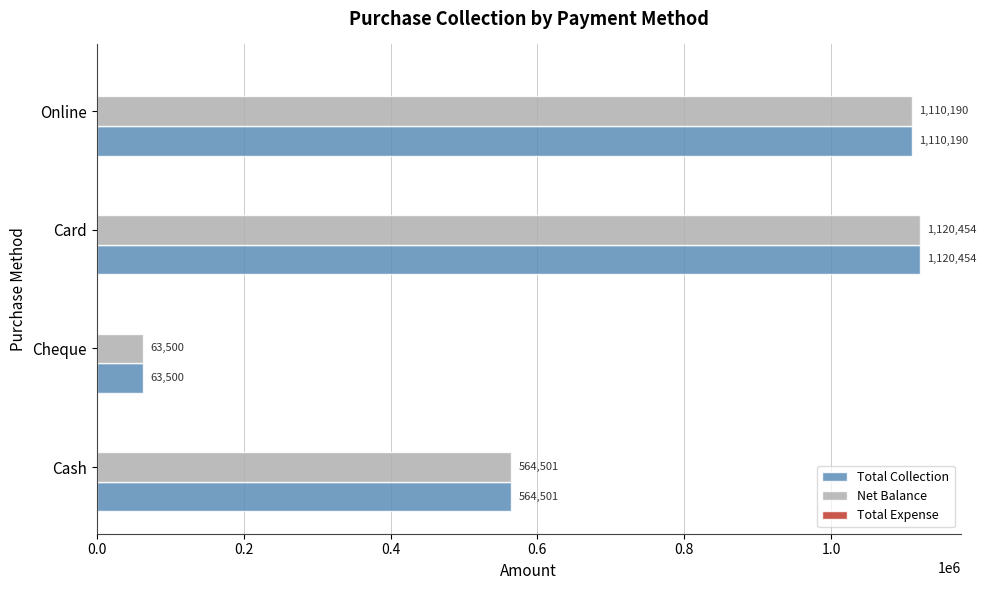

At which label does Net Balance reach its peak?

Card